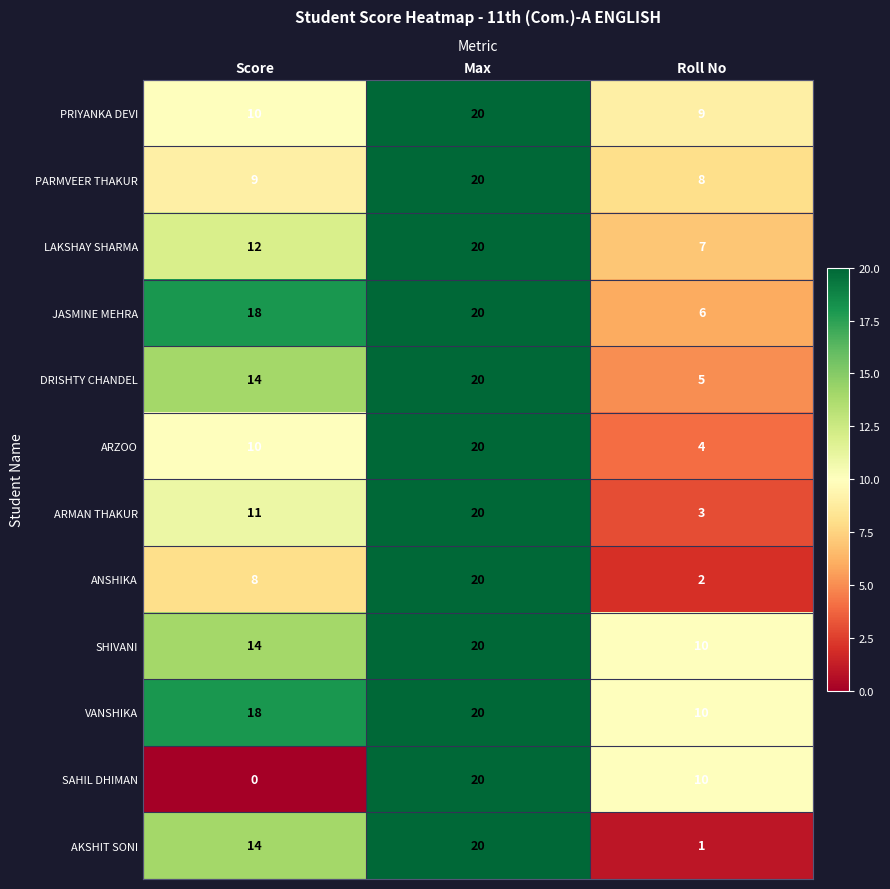

Between Score and Roll No, which series saw the biggest shift?

AKSHIT SONI